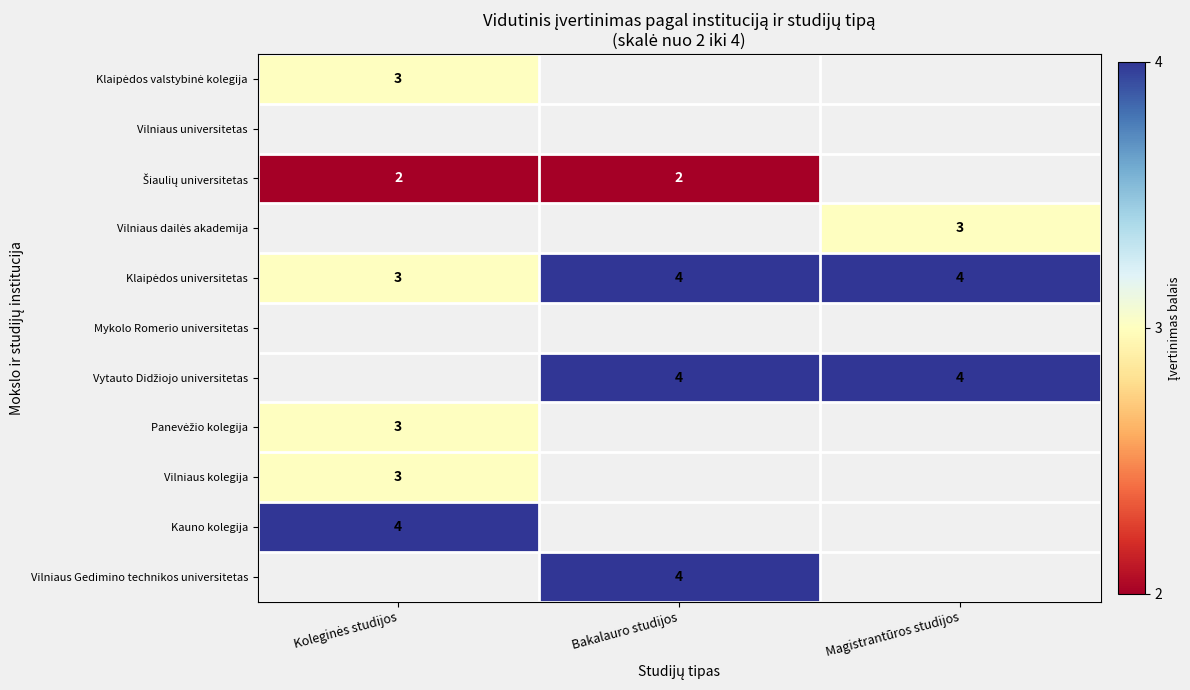

Where is Klaipėdos universitetas nearest to the value 3?

Koleginės studijos